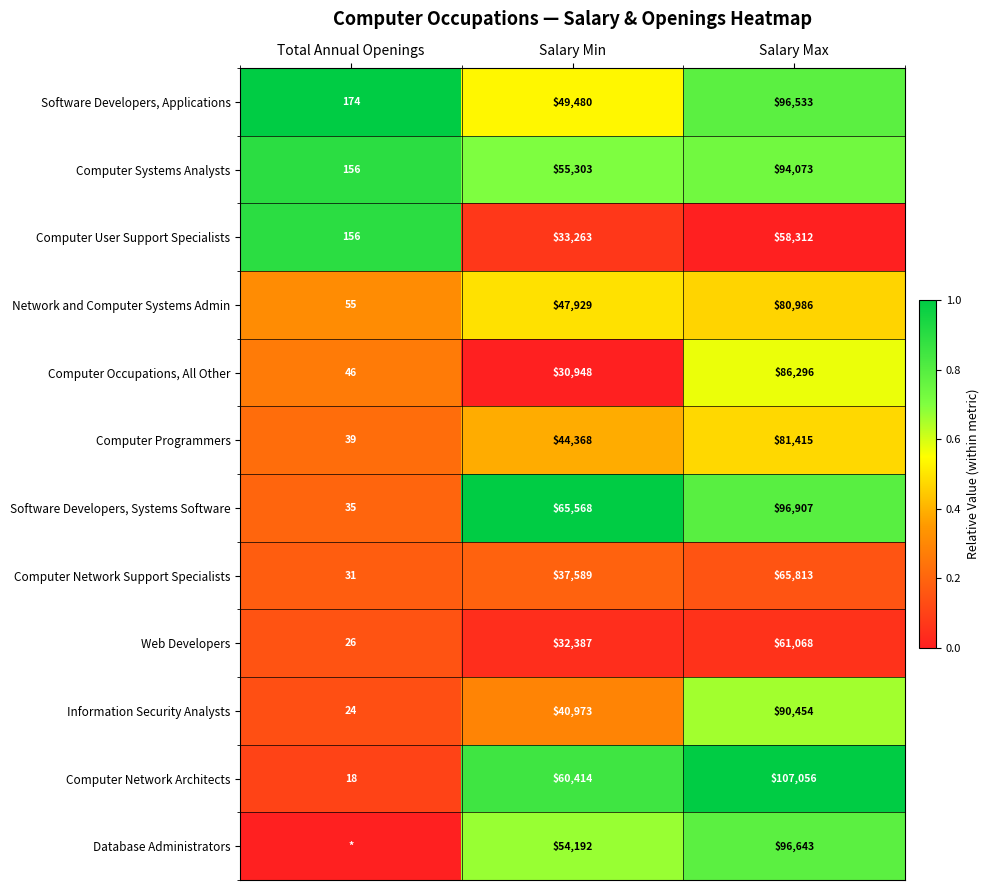

What is the average value of the Software Developers, Systems Software series?

54170